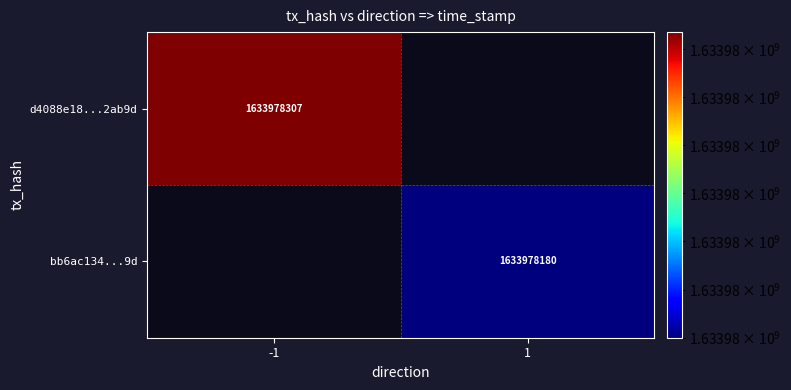

Between -1 and 1, which is larger?

-1